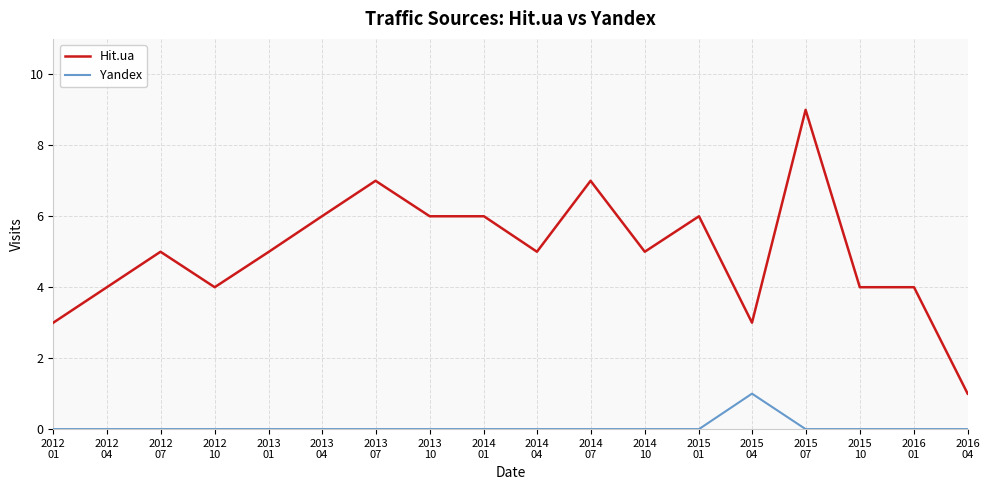

True or false: Yandex and Hit.ua cross at least once.

False